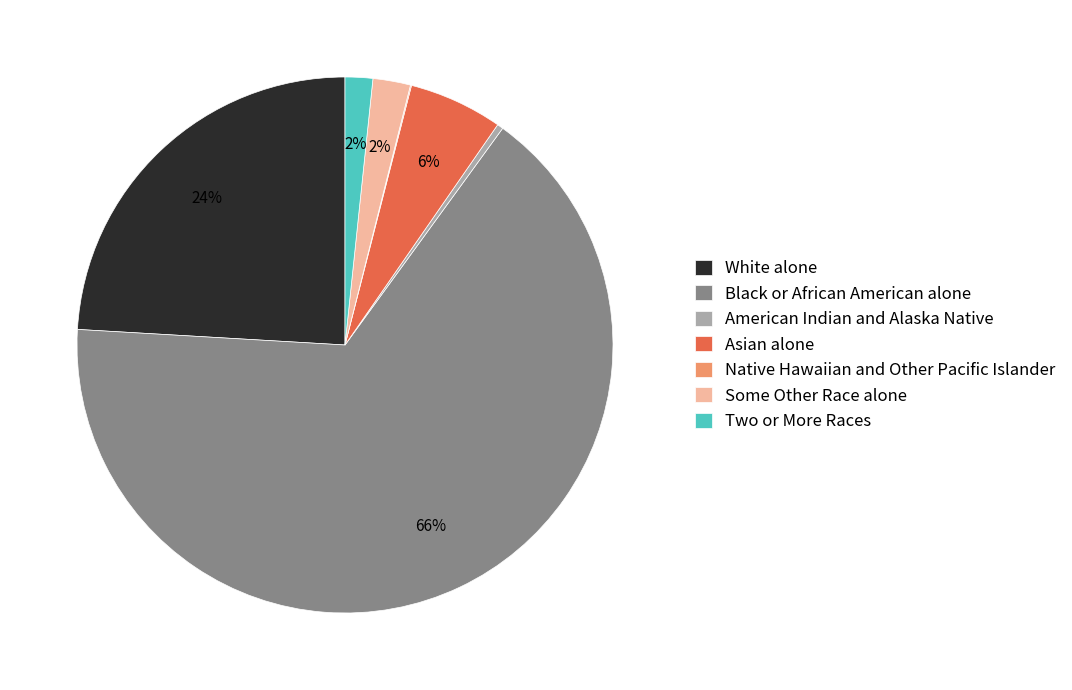

To the nearest percent, what is the difference between the largest and smallest slice percentages?

66%